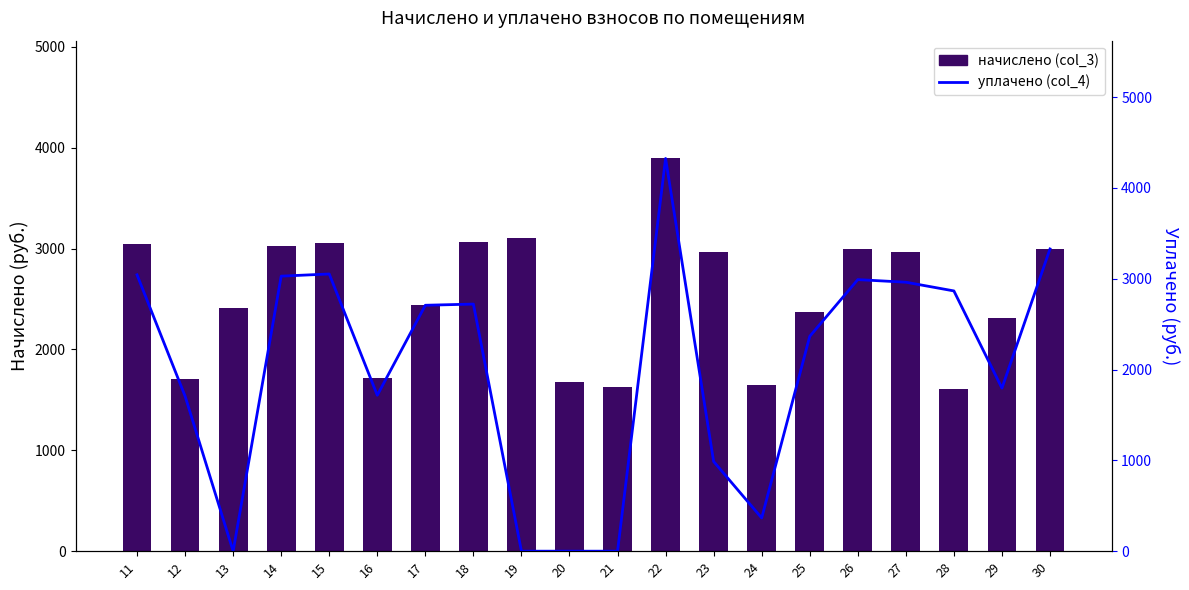

Which category has the lowest value in the уплачено (col_4) series?

13